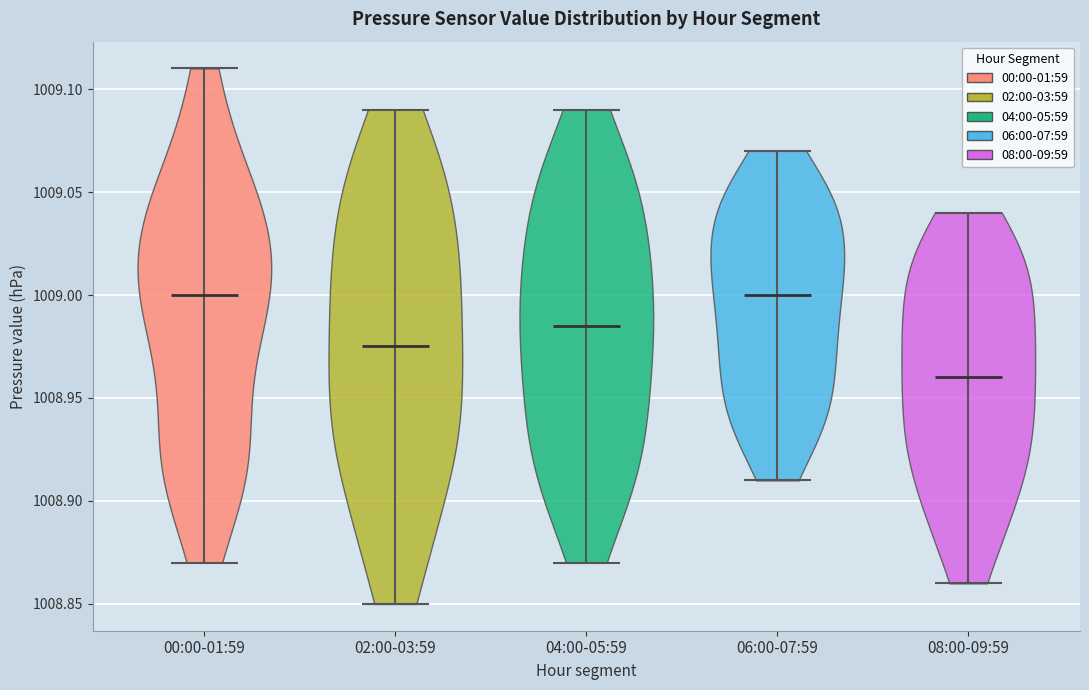

Reading left to right, read every violin against the y-axis: where its median line is, and the lowest and highest points it reaches. The values are not printed on the chart, so give them approximately, as read against the axis.

00:00-01:59: median line 1009.000, lowest point 1008.870, highest point 1009.110
02:00-03:59: median line 1008.975, lowest point 1008.850, highest point 1009.090
04:00-05:59: median line 1008.985, lowest point 1008.870, highest point 1009.090
06:00-07:59: median line 1009.000, lowest point 1008.910, highest point 1009.070
08:00-09:59: median line 1008.960, lowest point 1008.860, highest point 1009.040